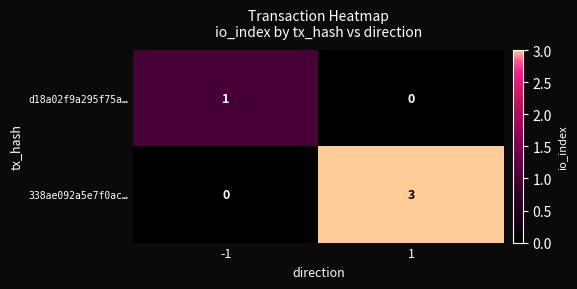

Which series has the widest spread of values?

338ae092a5e7f0ac…